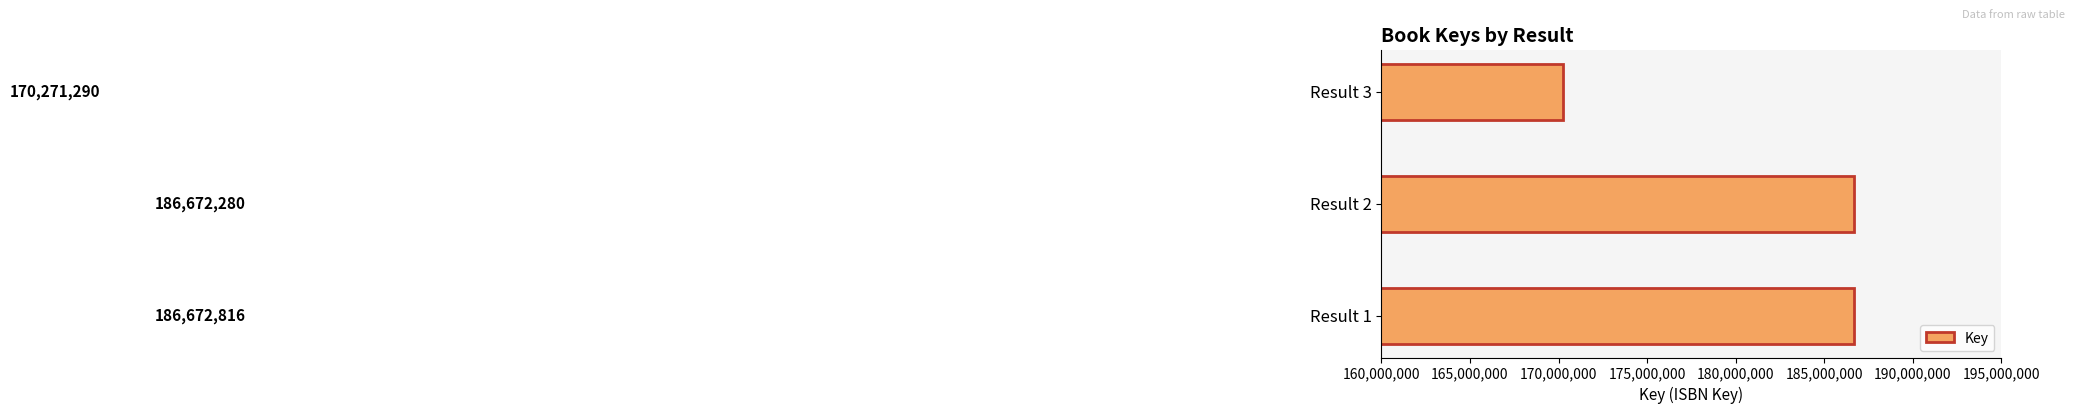

What is the maximum value shown in the chart?

186672816